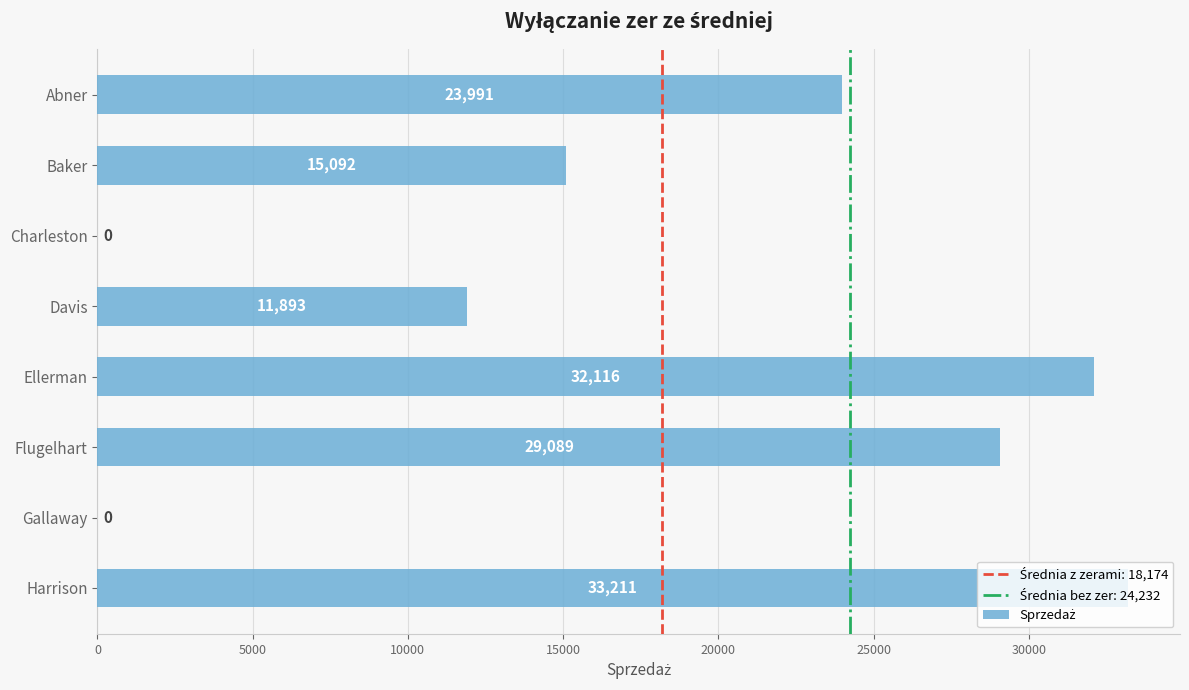

The chart shows a value of 48149 at Ellerman. True or false?

False